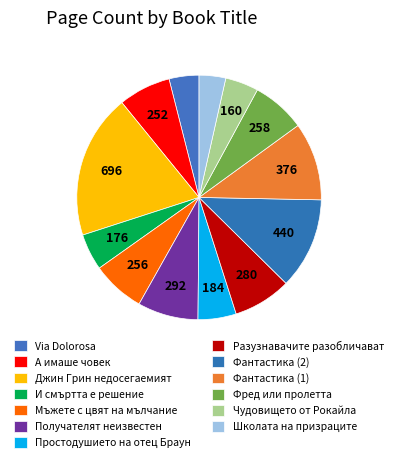

What is the largest slice in the pie chart?

Джин Грин недосегаемият